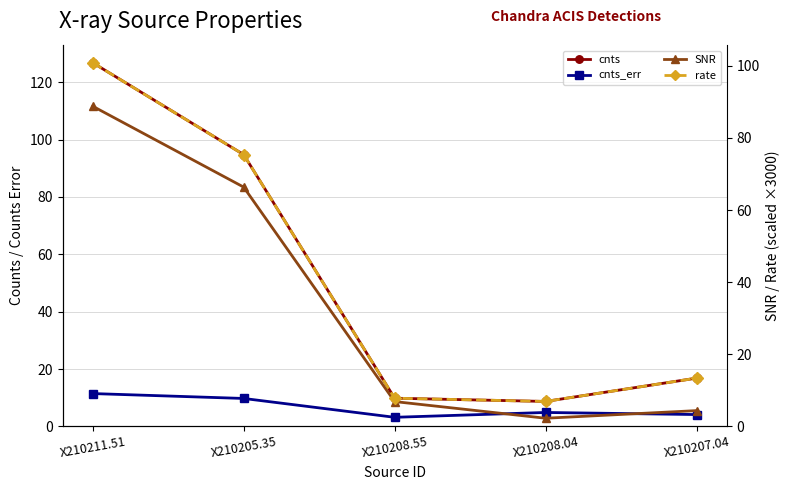

Rank the series by their average value, from highest to lowest.

cnts, rate, SNR, cnts_err